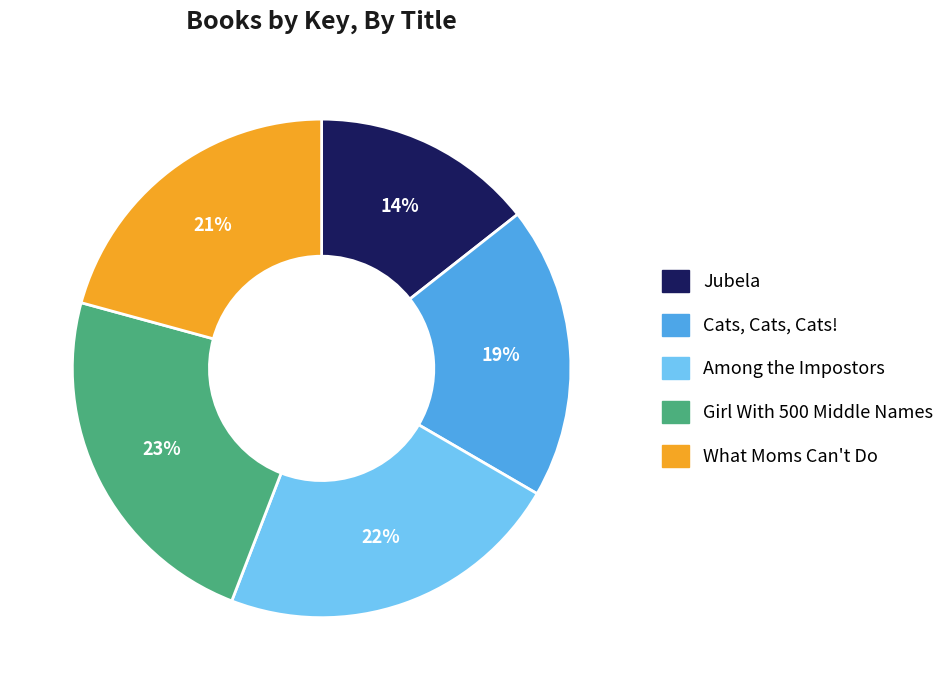

True or false: Jubela accounts for 14% of the total.

True